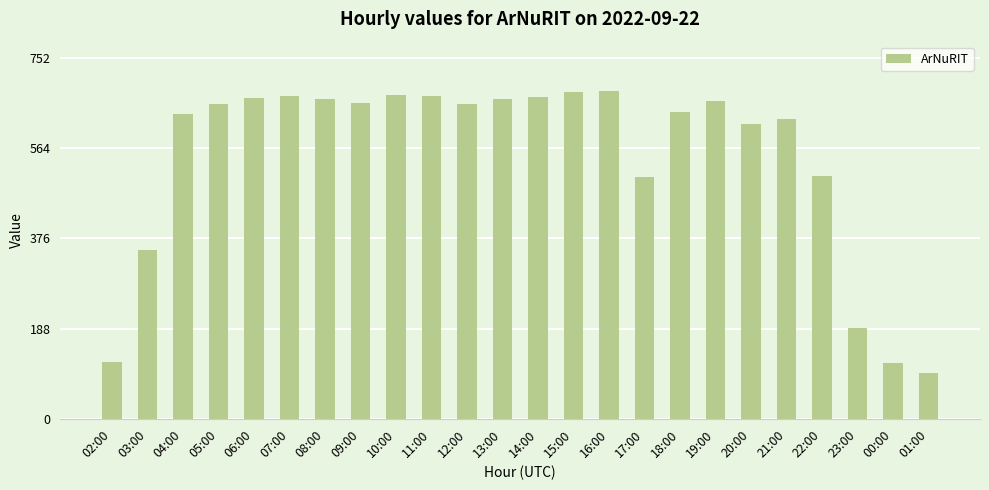

What is the smallest value displayed?

95